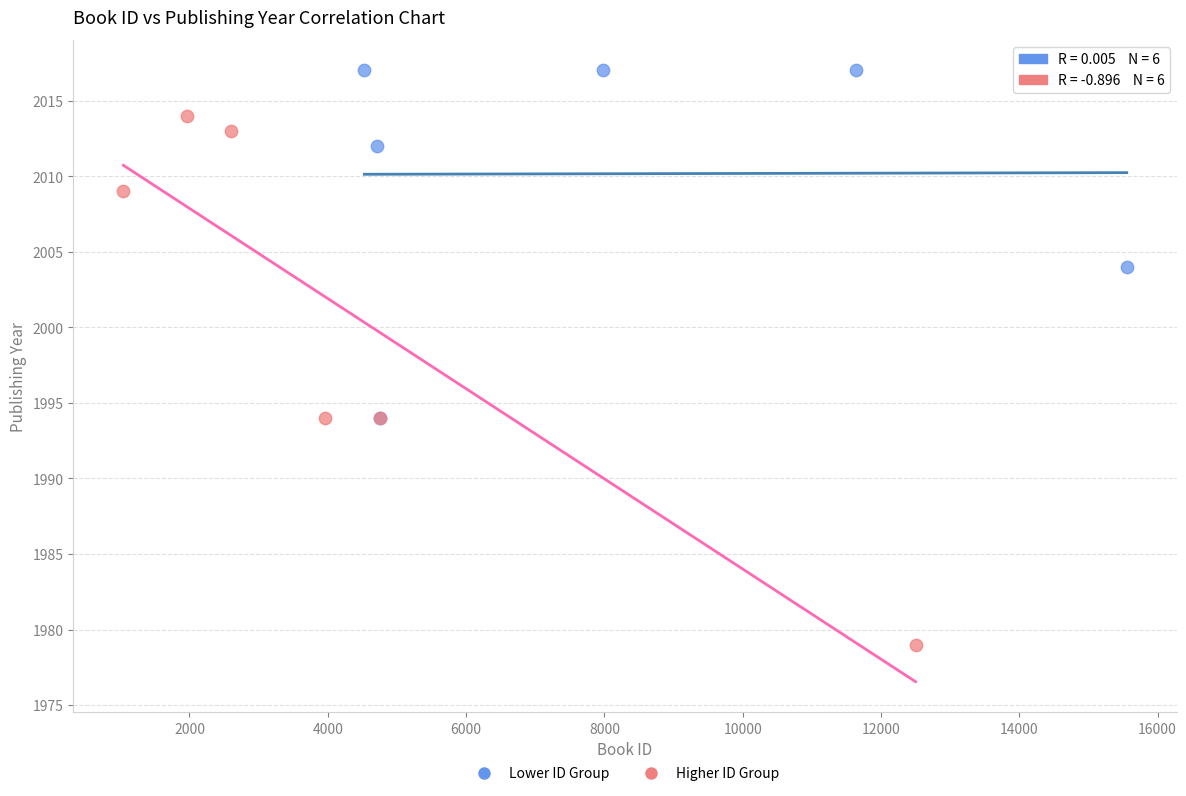

Which series has the widest spread of Y values?

Higher ID Group